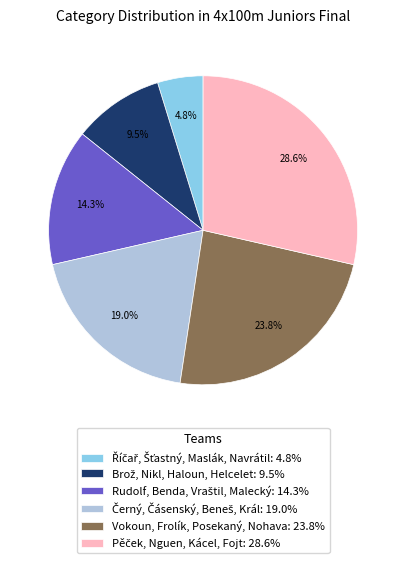

Is there a majority slice in this chart?

No